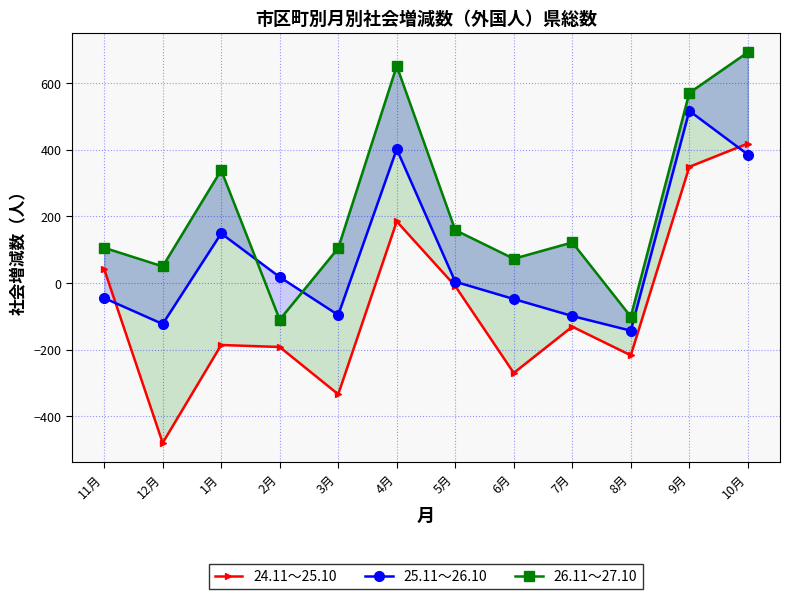

Reading left to right, transcribe all the data shown in this chart.

24.11～25.10: 42	-480	-186	-192	-334	185	-9	-270	-131	-217	349	419
25.11～26.10: -45	-123	149	18	-96	402	4	-48	-99	-143	517	386
26.11～27.10: 106	50	339	-110	105	652	159	73	122	-101	571	693